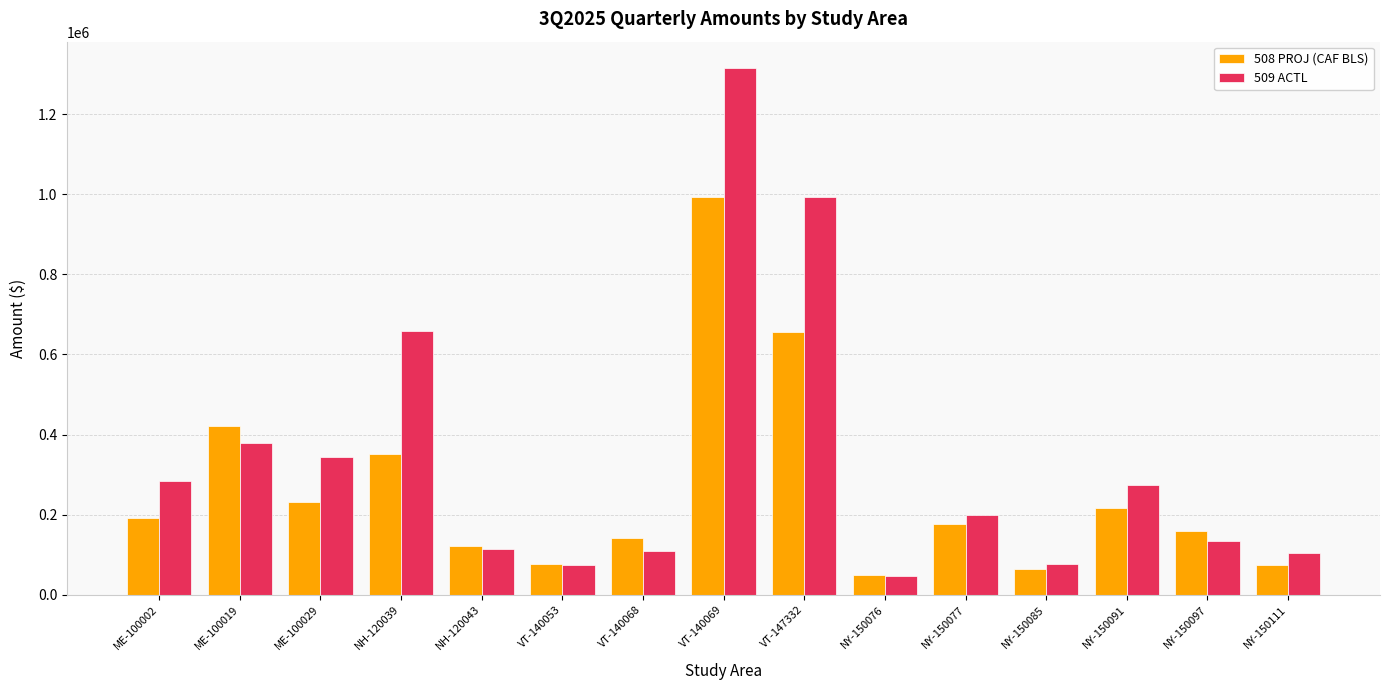

What is the difference between the 509 ACTL values at NY-150076 and NH-120039?

612078